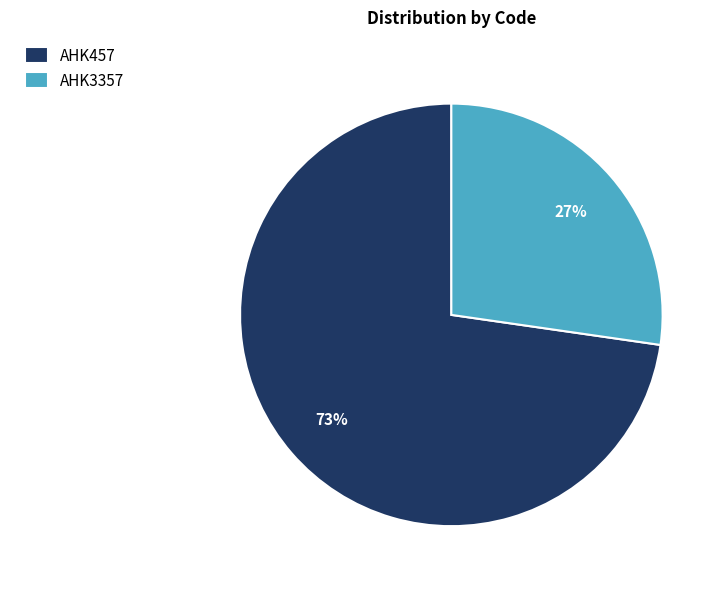

Which category has the smallest portion of the pie?

AHK3357